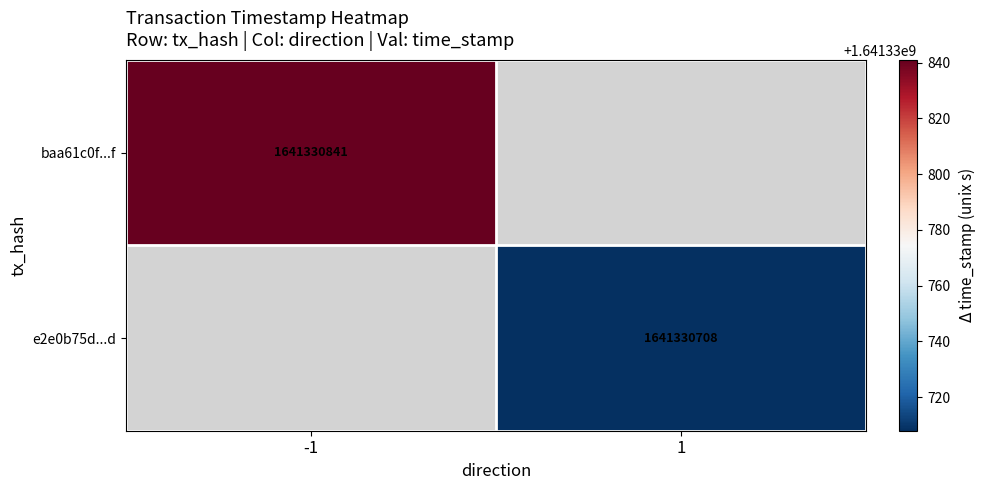

What is the highest value of the e2e0b75db514883bced01c5130049679cee4c9d series?

1641330708